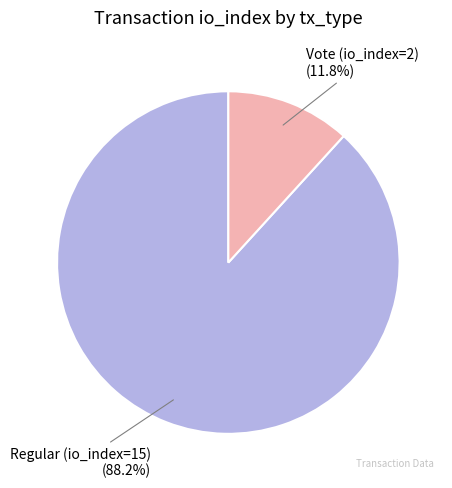

To the nearest percent, what percentage of the pie is Vote (io_index=2)?

12%